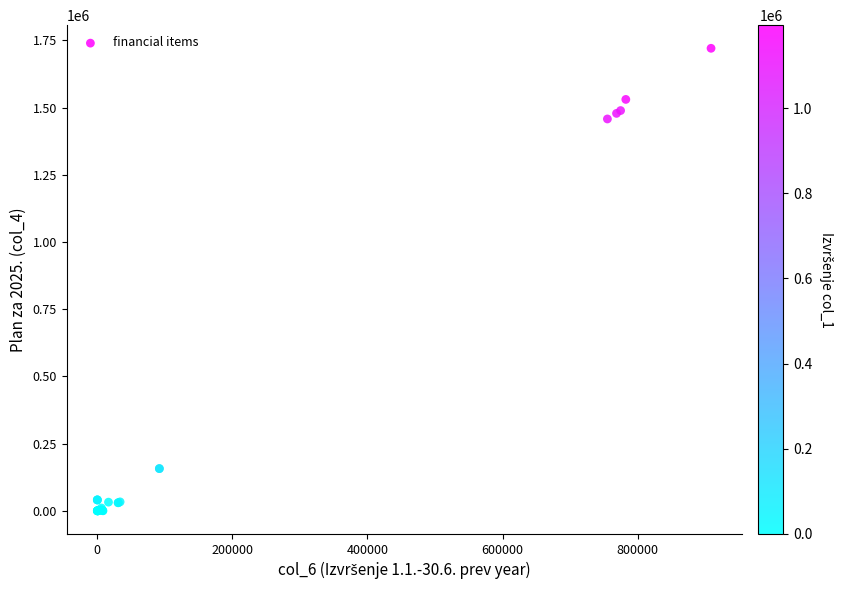

What Y value in the scatter plot is closest to 860169?

1457495.0